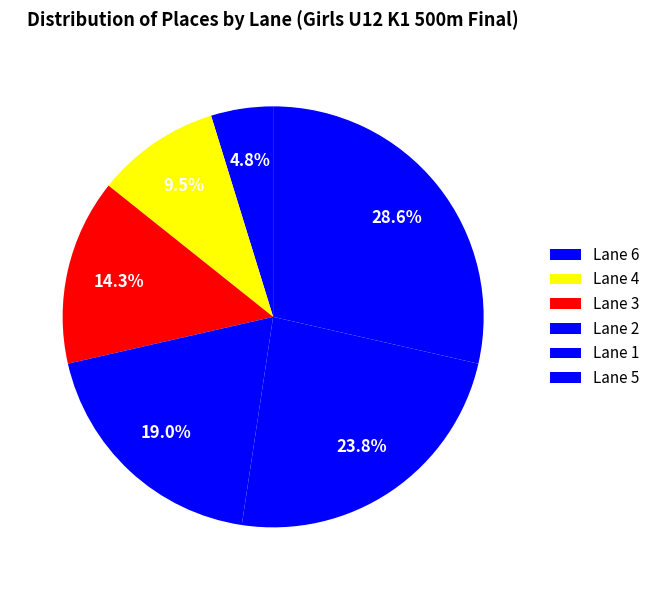

What is the ratio of the value at Lane 5 to the value at Lane 4?

3.0